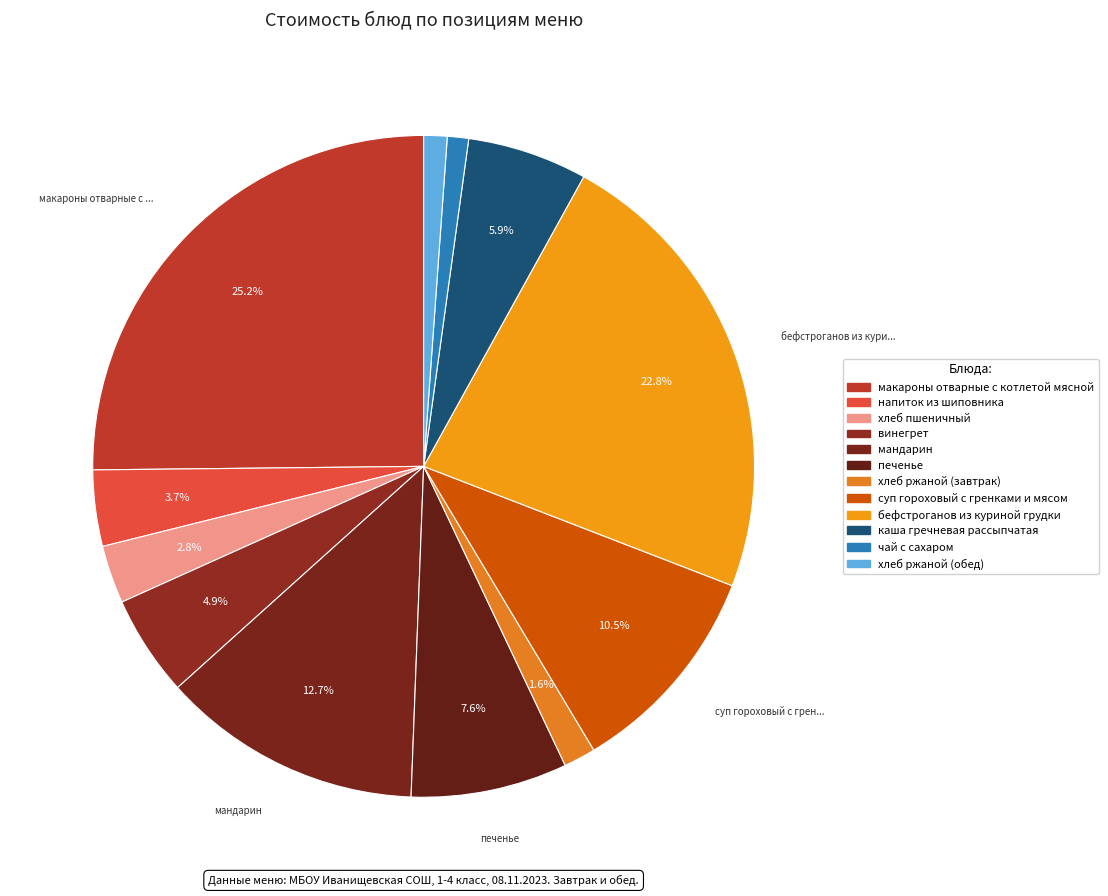

How many slices are in this pie chart?

12